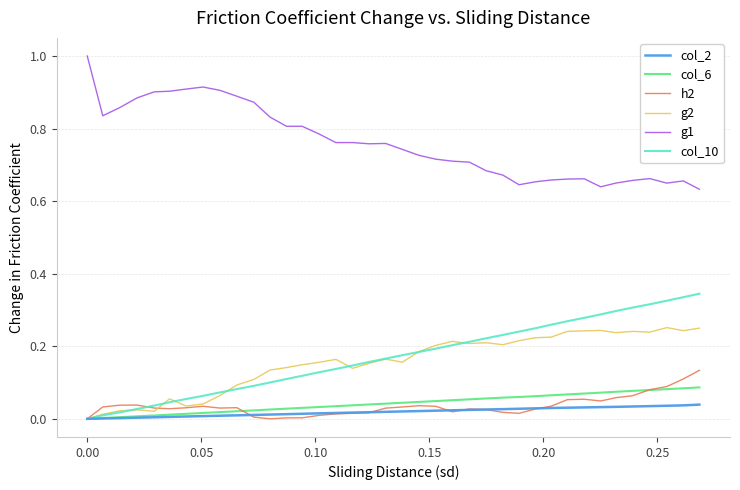

What are all the series names shown in the legend?

col_2, col_6, h2, g2, g1, col_10